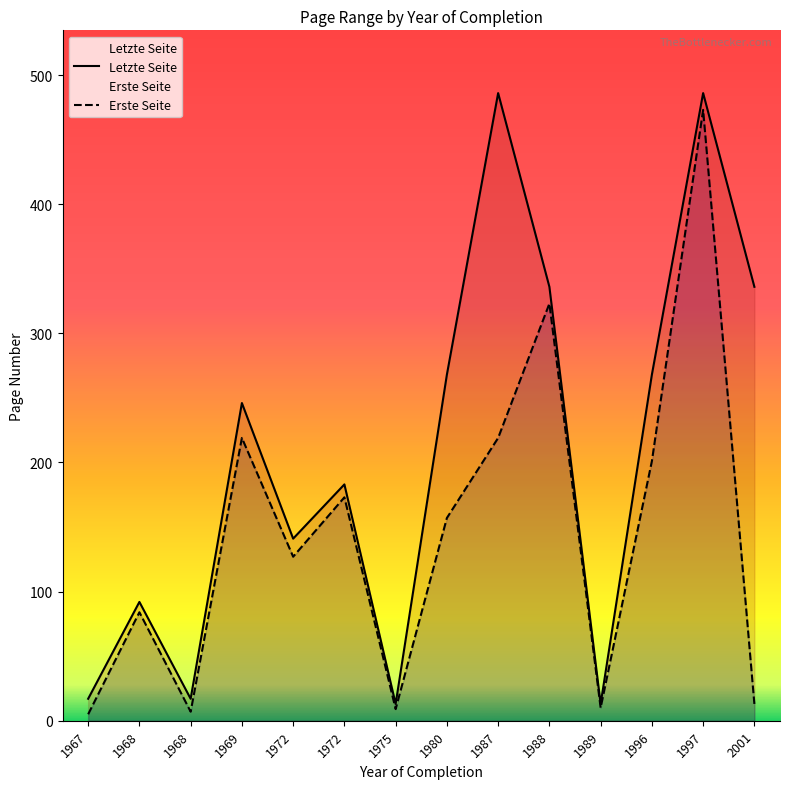

True or false: Letzte Seite and Erste Seite intersect in this chart.

False